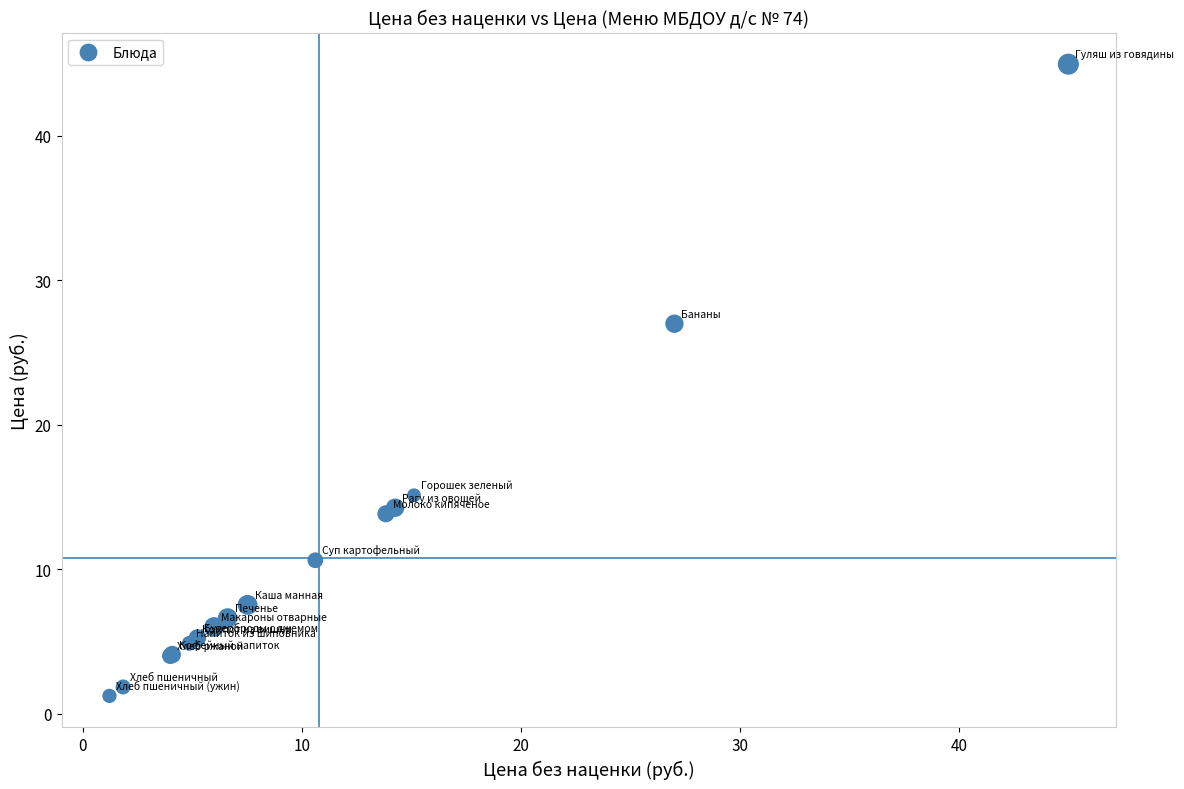

What Y value in the scatter plot is closest to 23?

27.0